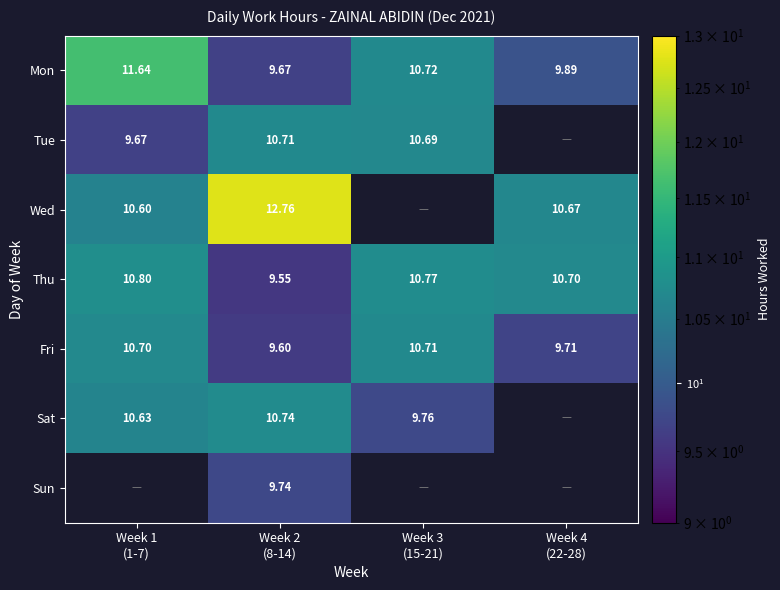

Read the Mon value at Week 3 (15-21).

10.7